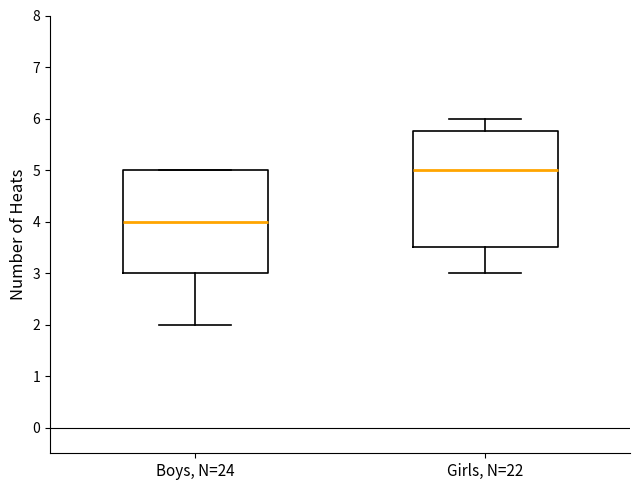

Reading left to right, read every box against the y-axis: the position of its median line, the range the box covers, and the ends of its whiskers. The values are not printed on the chart, so give them approximately, as read against the axis.

Boys, N=24: median 4.0, box 3.0 to 5.0, whiskers 2.0 to 5.0
Girls, N=22: median 5.0, box 3.5 to 5.8, whiskers 3.0 to 6.0